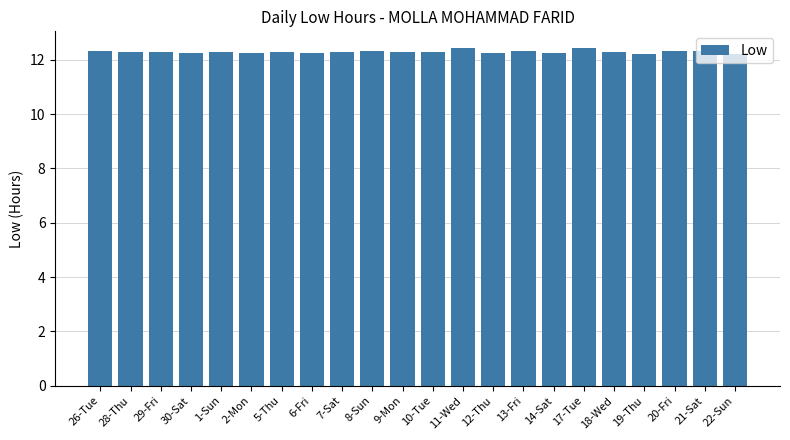

What is the label of the 7th bar from the right?

14-Sat